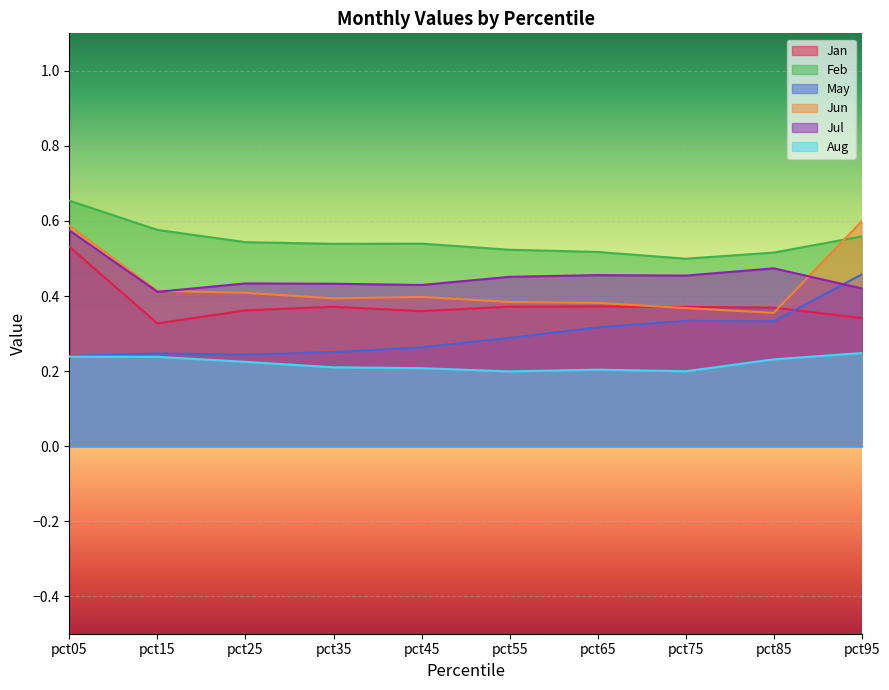

In Jul, how many points are lower than both neighbors (excluding endpoints)?

3